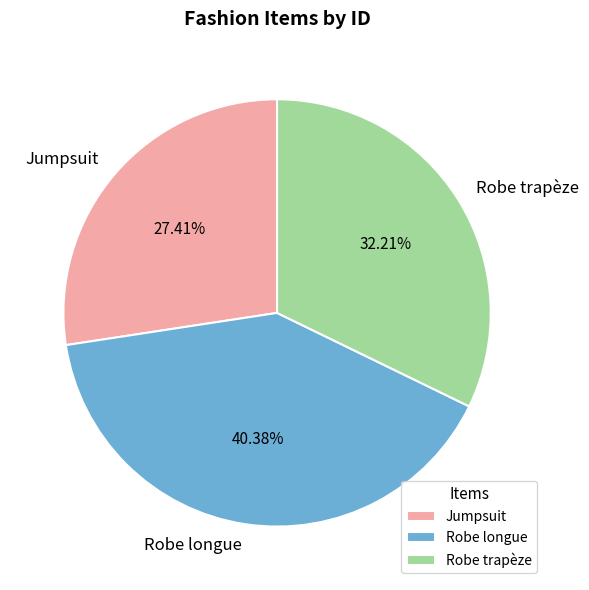

Is there any slice that represents more than half of the pie?

No